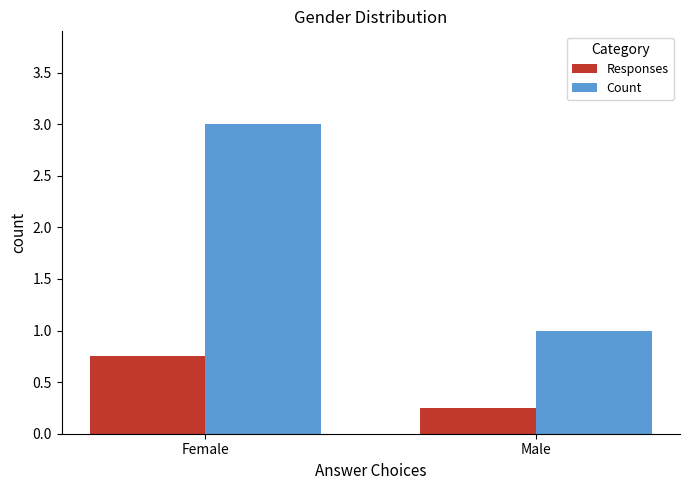

List the labels in order of Responses value, smallest first.

Male, Female